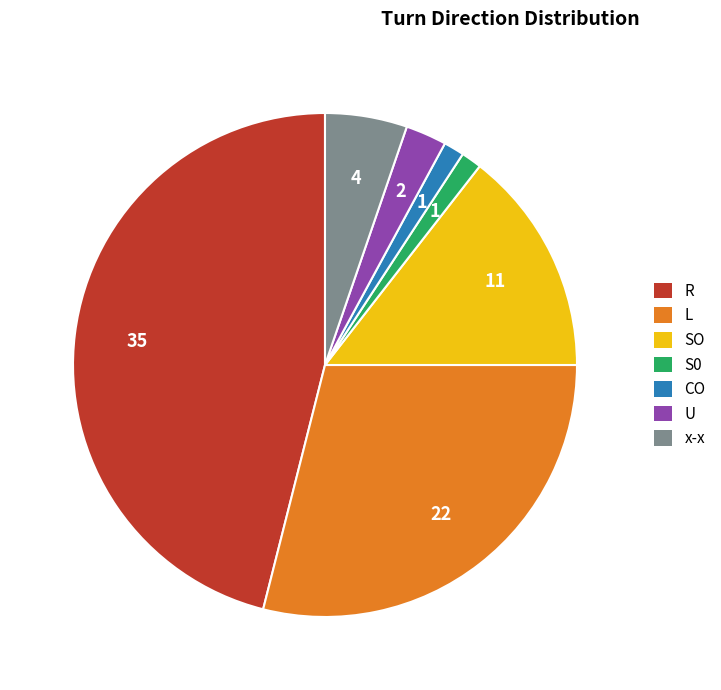

True or false: U accounts for 3% of the total.

True